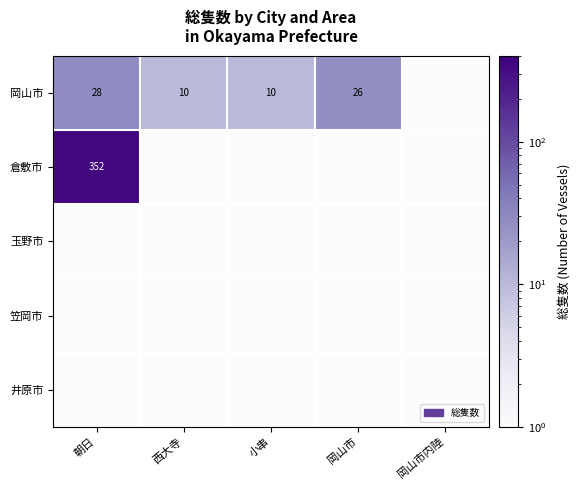

The 岡山市 series shows 10.0 at 西大寺. True or false?

True